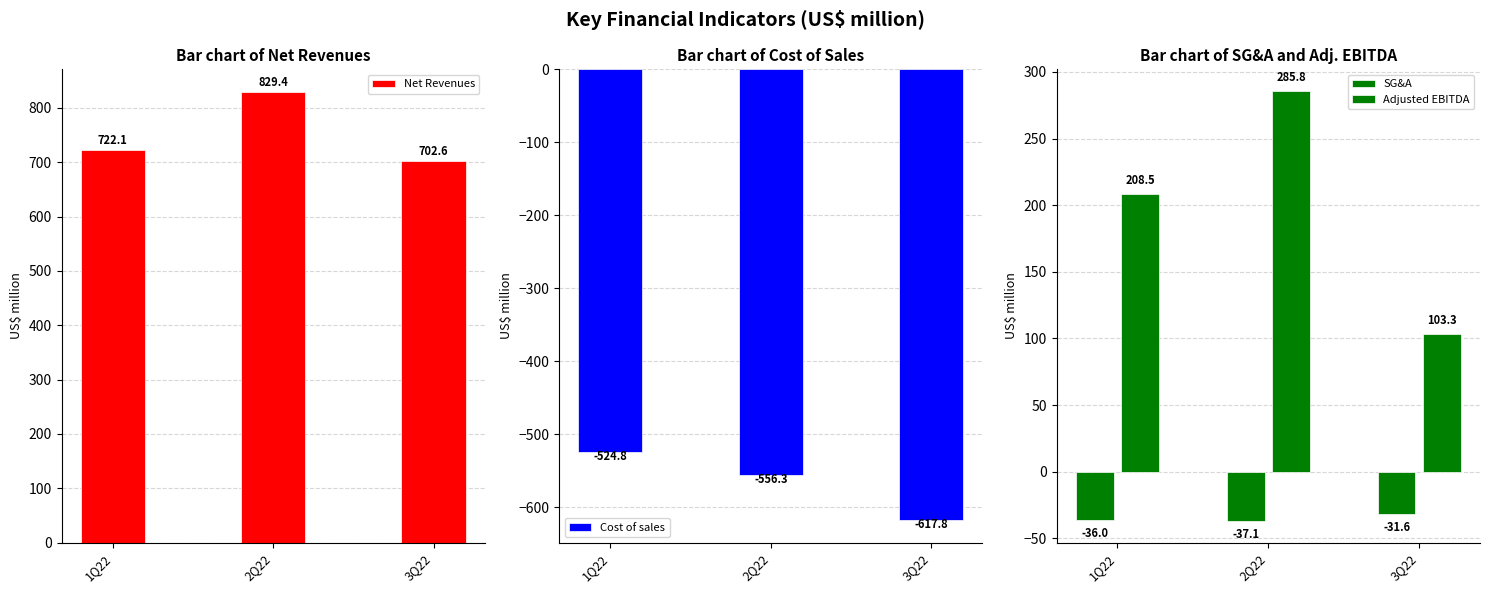

What is the difference between the SG&A values at 2Q22 and 3Q22?

5.6